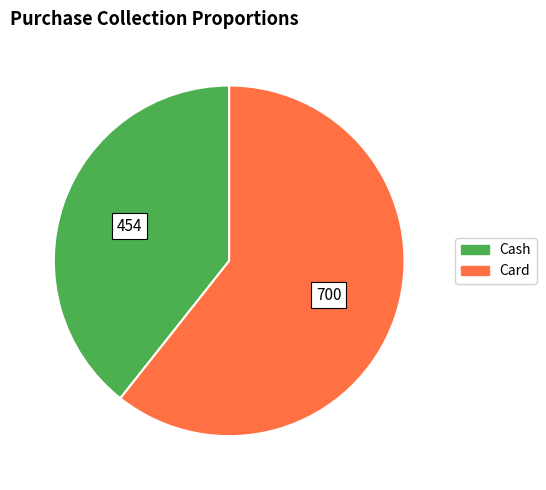

Which has a higher value, Cash or Card?

Card